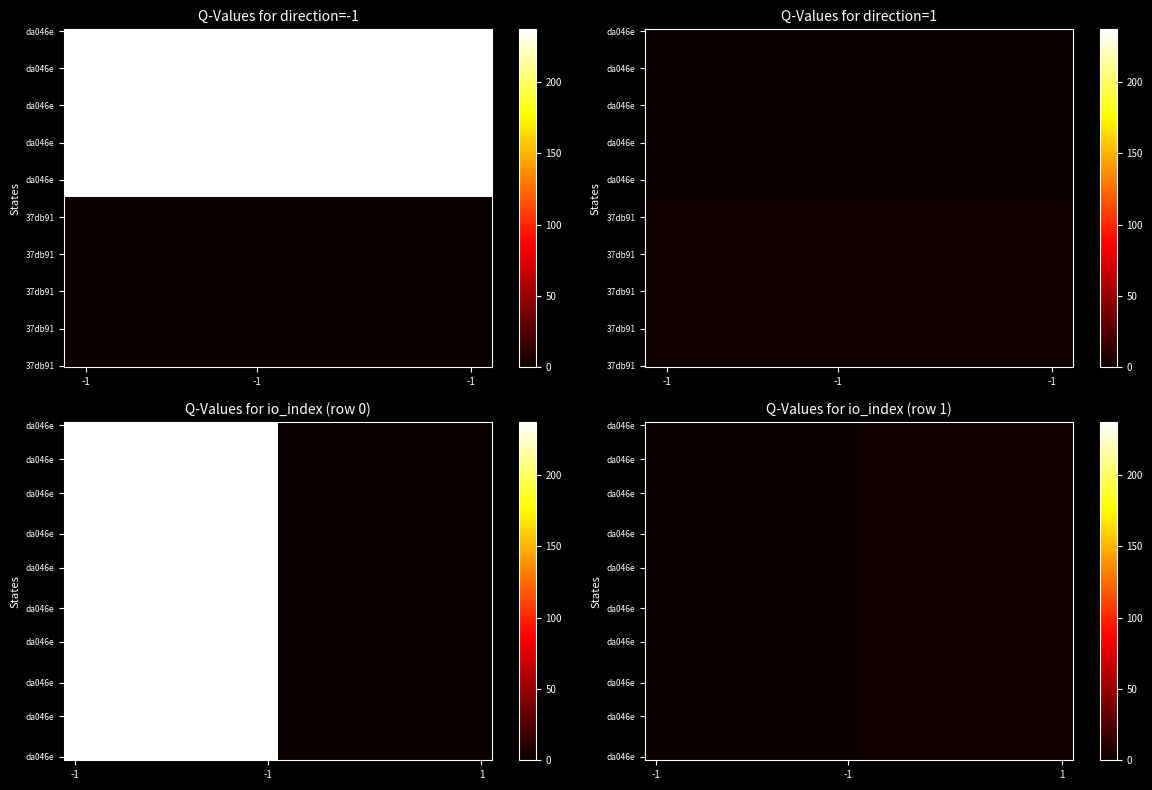

True or false: da046e6abf6a7f27fba97cc2d5904259d8430d0 has a value of 157 at io_index.

False